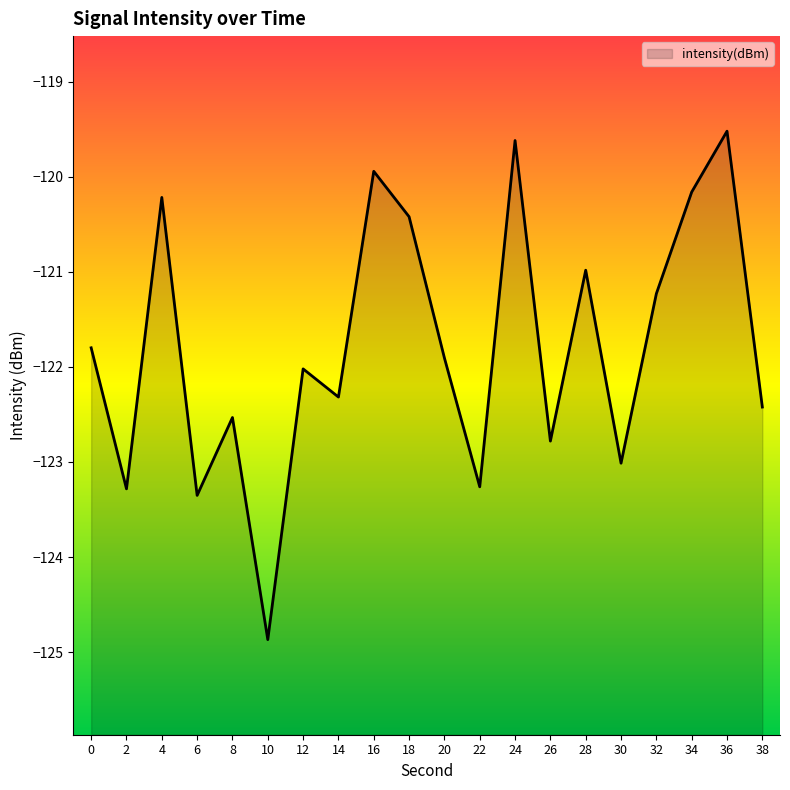

What is the sum of the values at 14 and 0?

-244.1